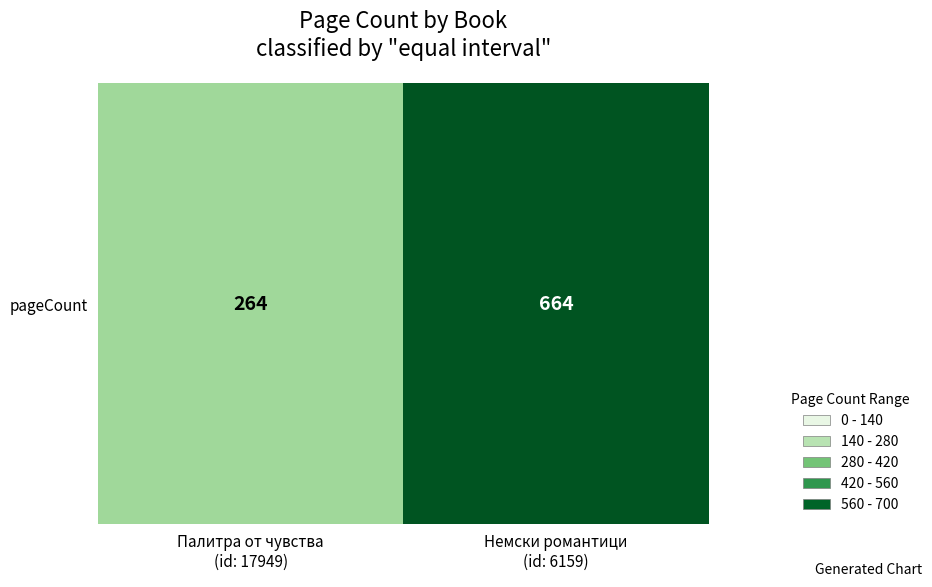

List the labels in order of value, largest first.

Немски романтици
(id: 6159), Палитра от чувства
(id: 17949)